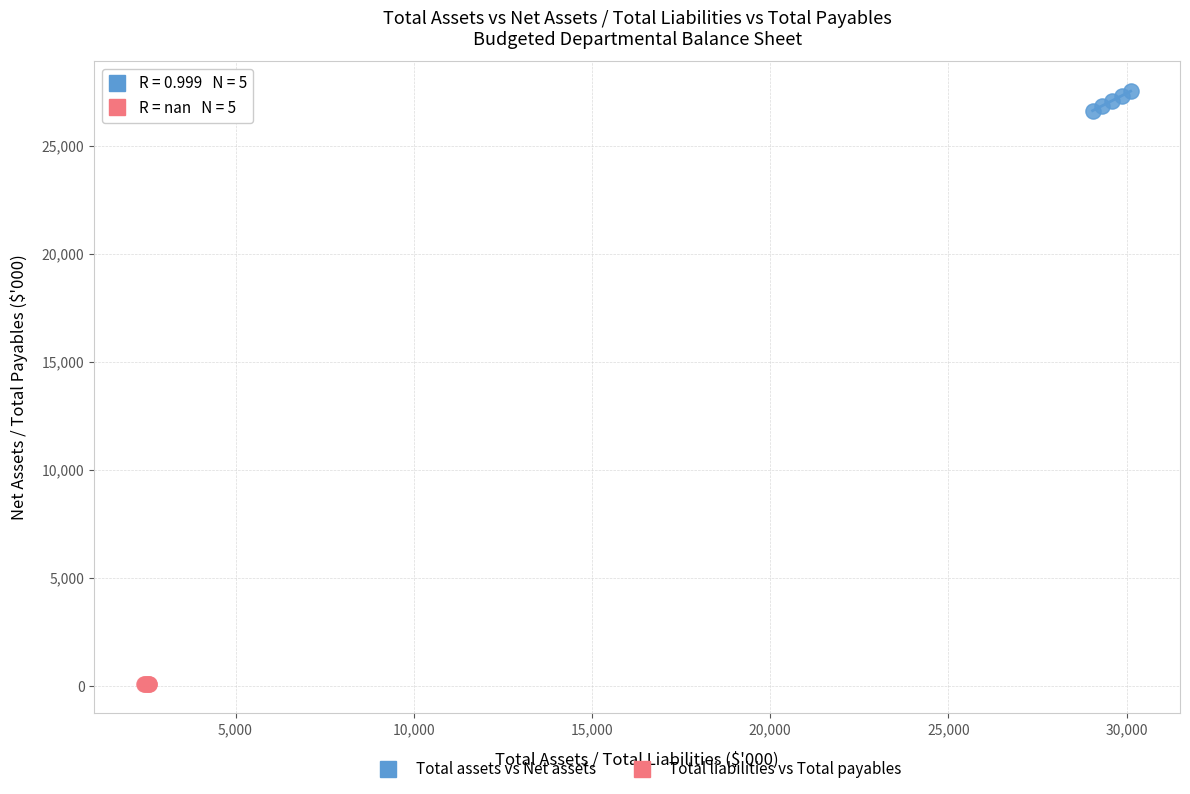

What are all the series names shown in the legend?

Total assets vs Net assets, Total liabilities vs Total payables